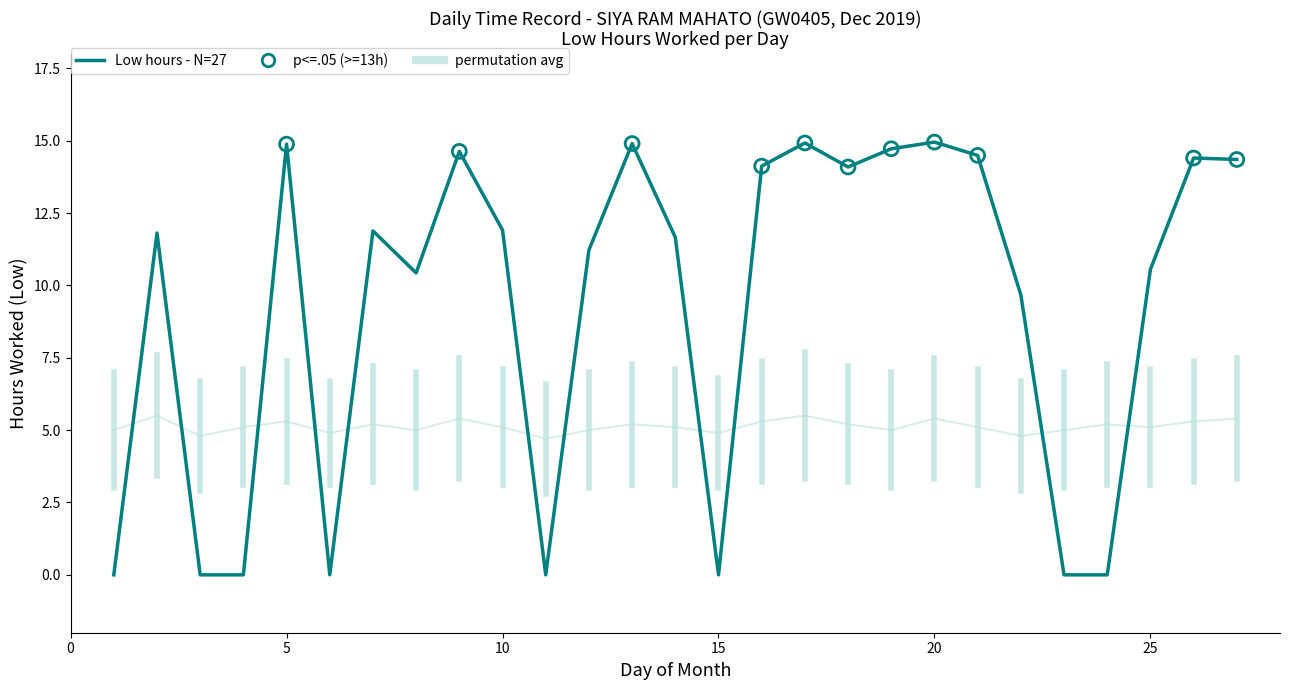

Which has a higher value, 6 or 18?

18